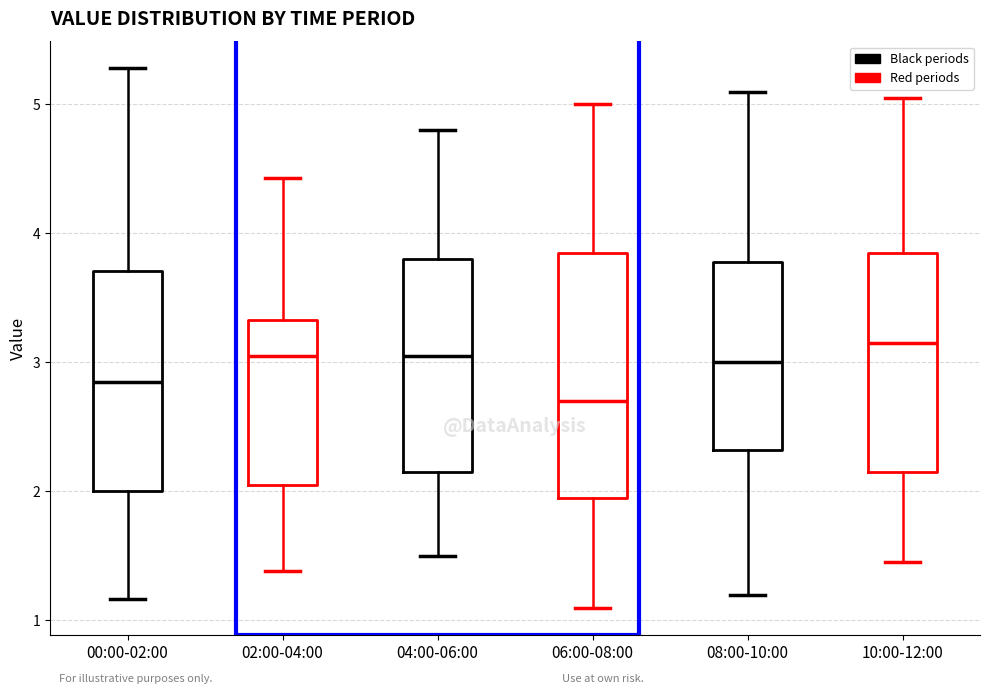

Which box's median line is the highest?

10:00-12:00